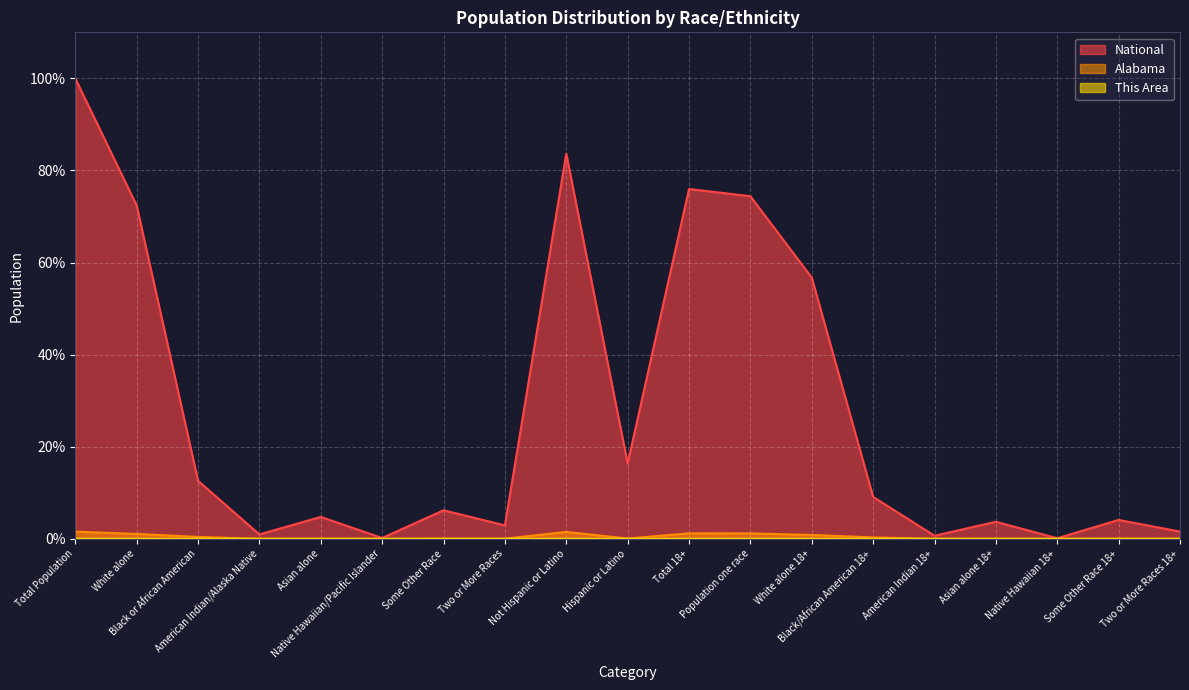

Rank the categories by This Area value from lowest to highest.

Native Hawaiian 18+, Native Hawaiian/Pacific Islander, Asian alone 18+, Asian alone, Some Other Race 18+, Some Other Race, Two or More Races 18+, American Indian 18+, Hispanic or Latino, American Indian/Alaska Native, Two or More Races, Black/African American 18+, Black or African American, White alone 18+, White alone, Population one race, Total 18+, Not Hispanic or Latino, Total Population